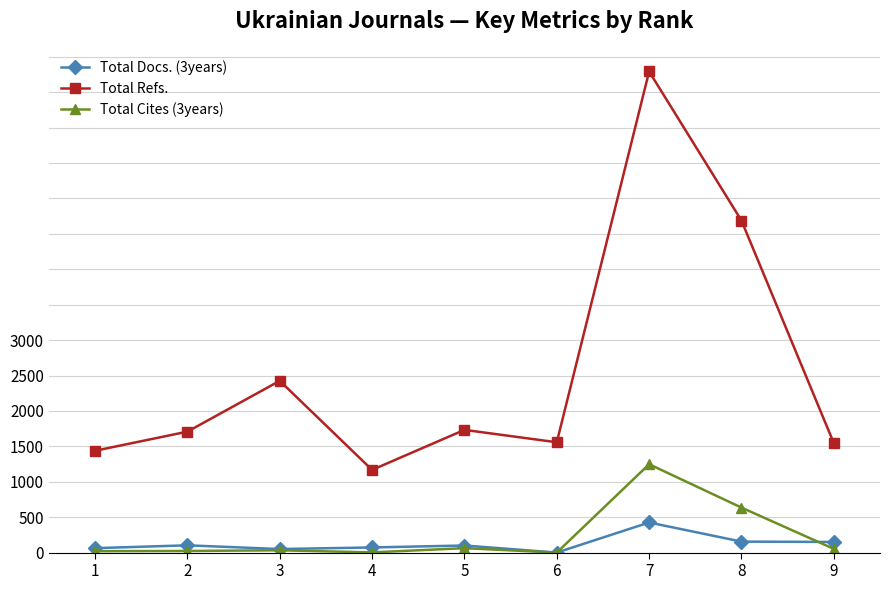

The Total Refs. series shows 618 at 9. True or false?

True